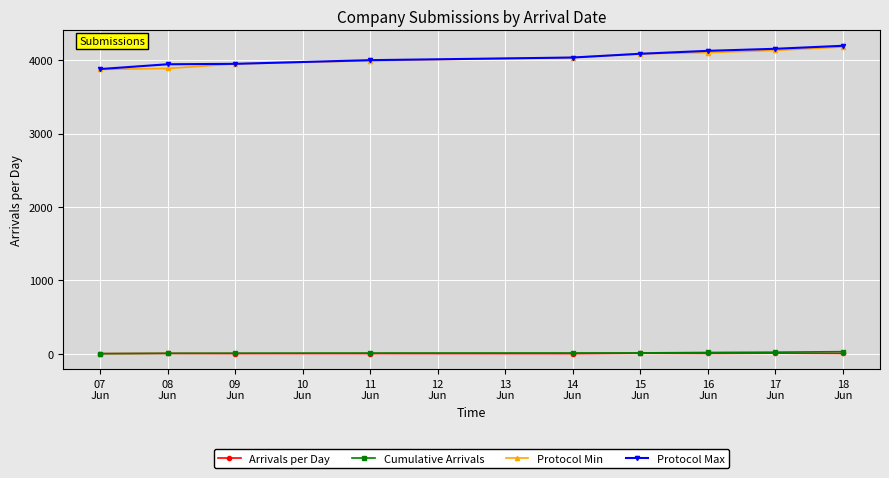

At how many categories does at least one series exceed 1475?

9